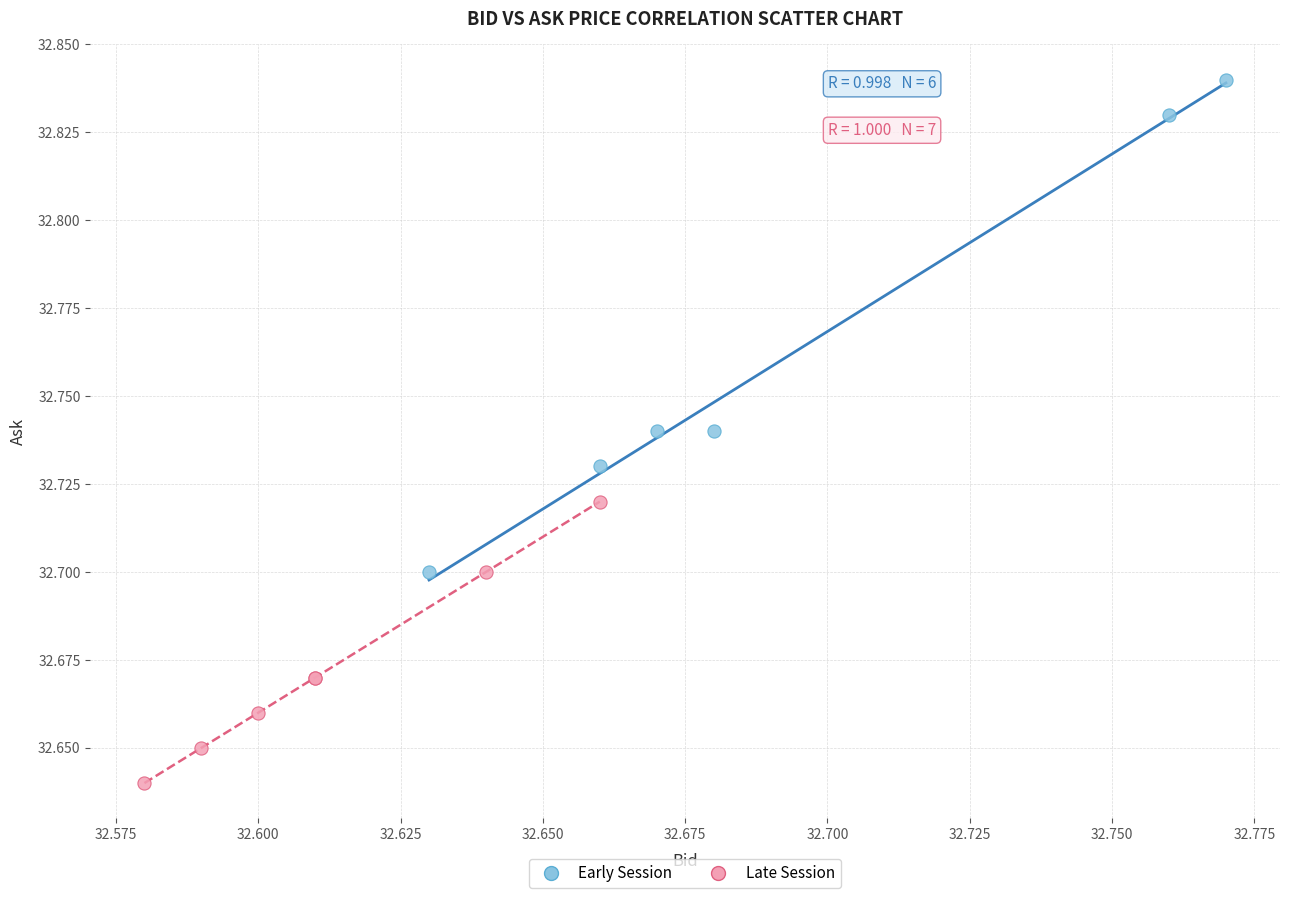

Which series has the widest spread of Y values?

Early Session